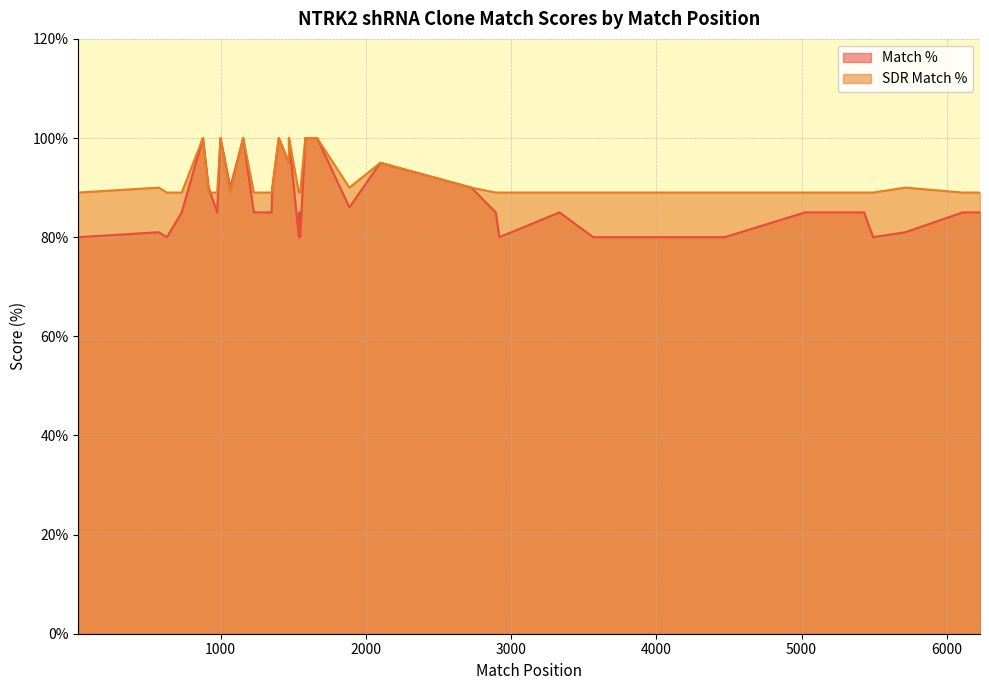

How many data points does each series have?

40